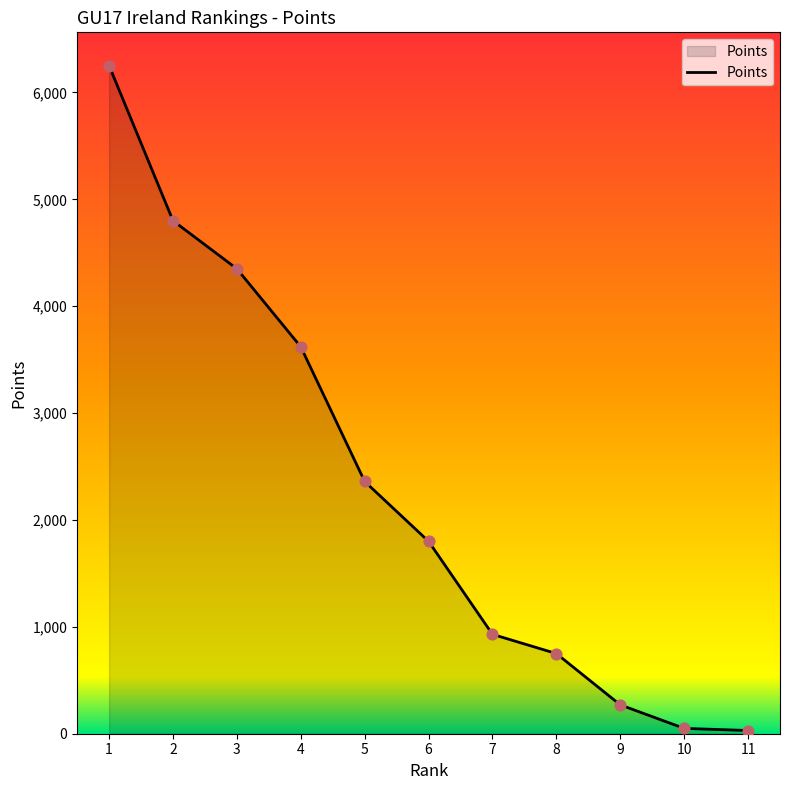

Which has a higher value, 10 or 2?

2